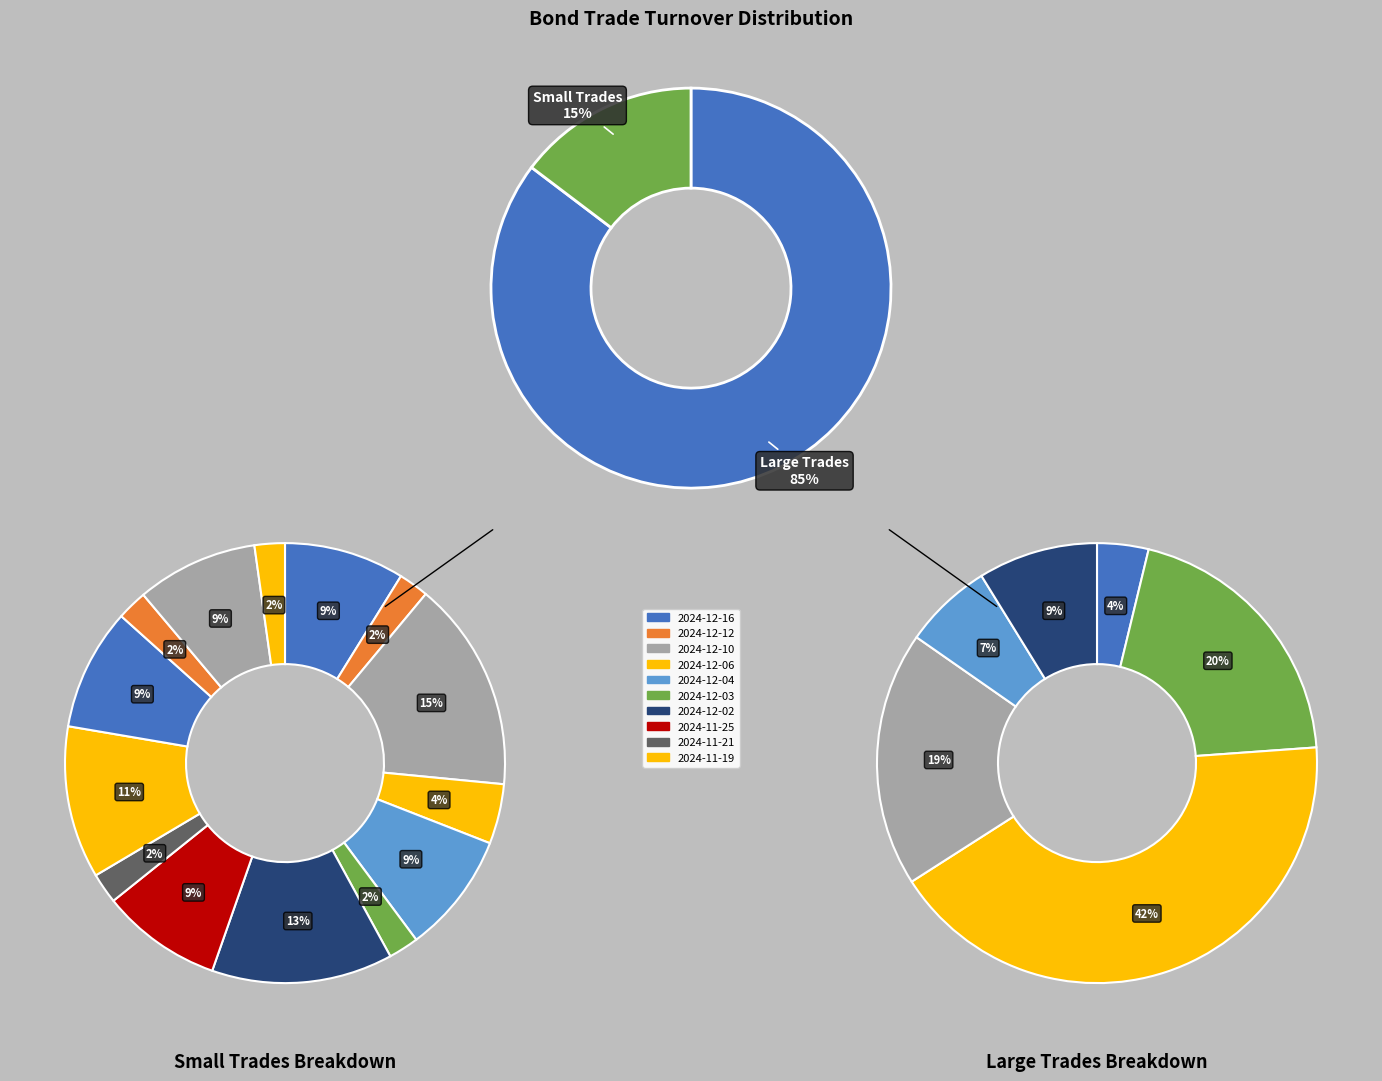

Is 2024-11-01 the majority of the pie?

No